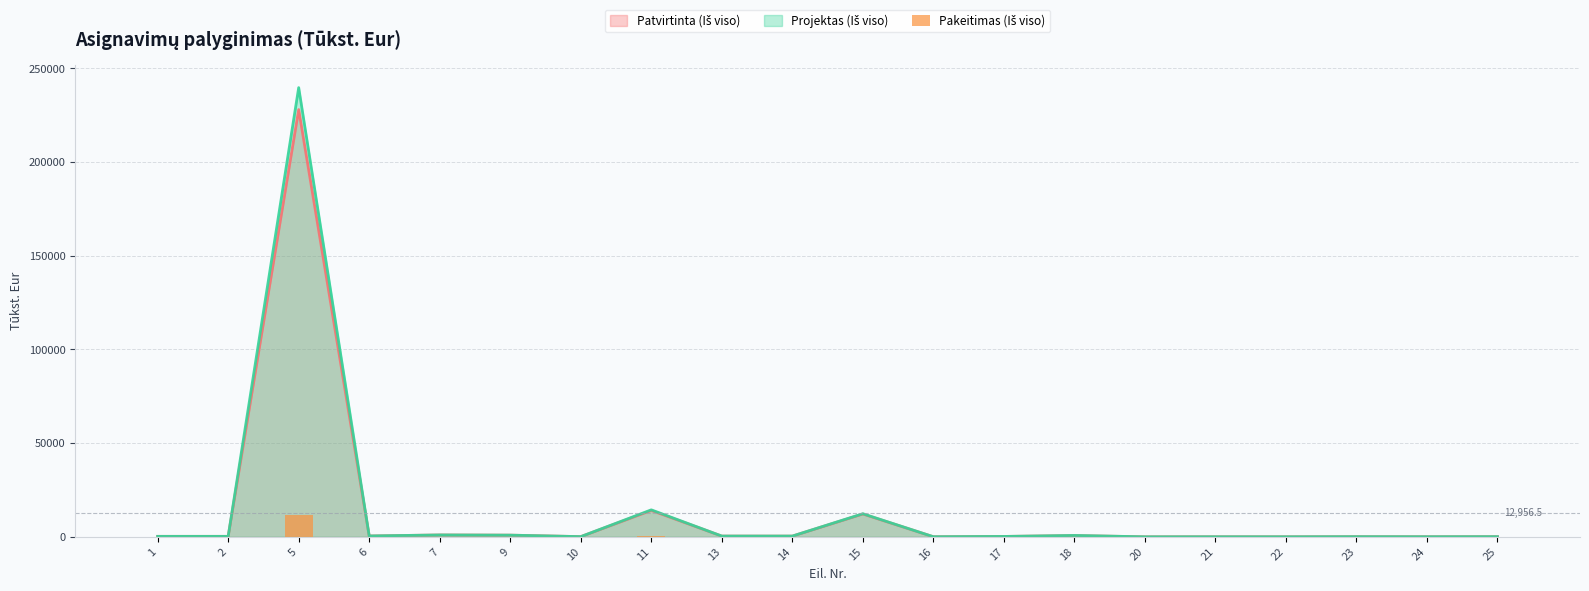

Between 17 and 6, which is larger?

17